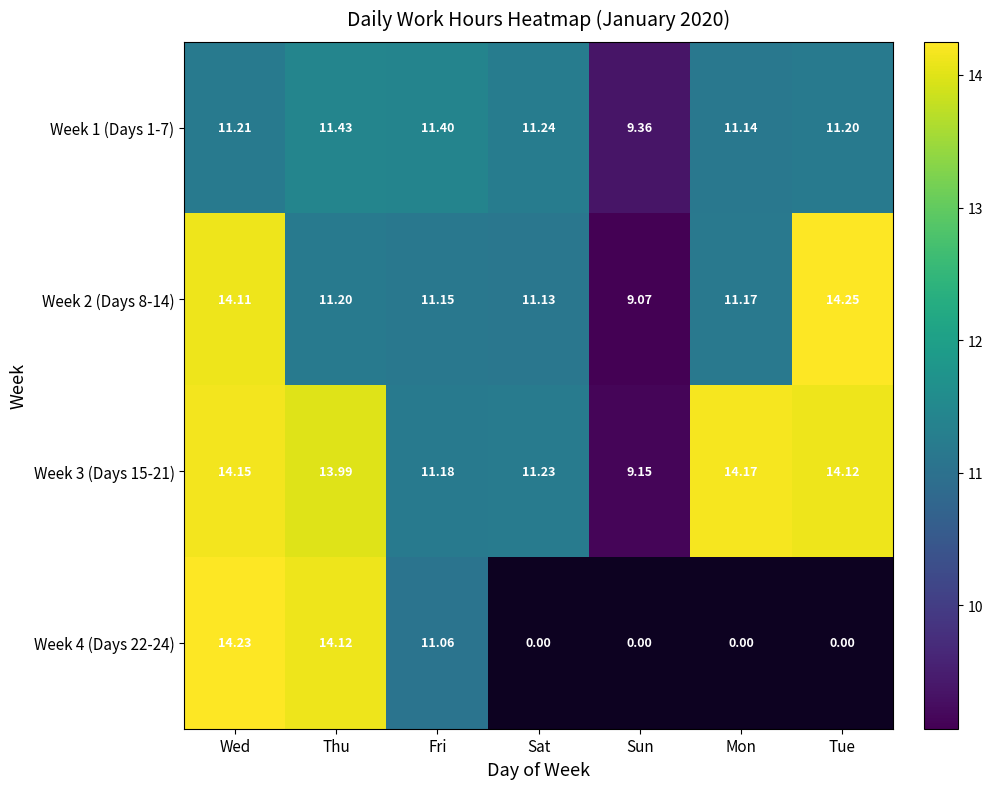

List the labels in order of Week 1 (Days 1-7) value, smallest first.

Sun, Mon, Tue, Wed, Sat, Fri, Thu